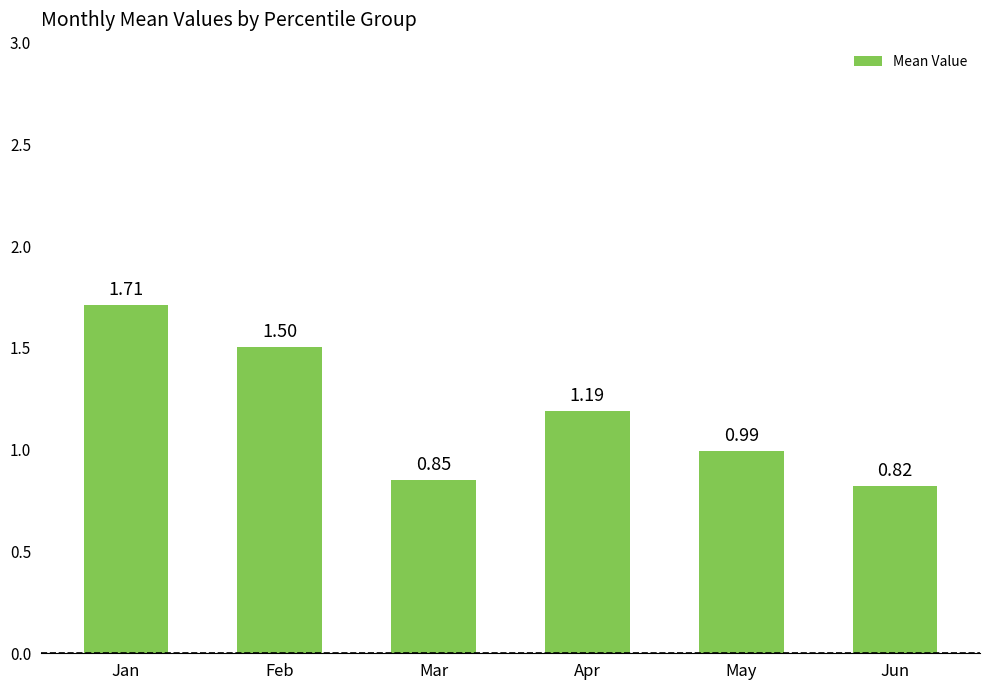

At which label is the value closest to 1?

May